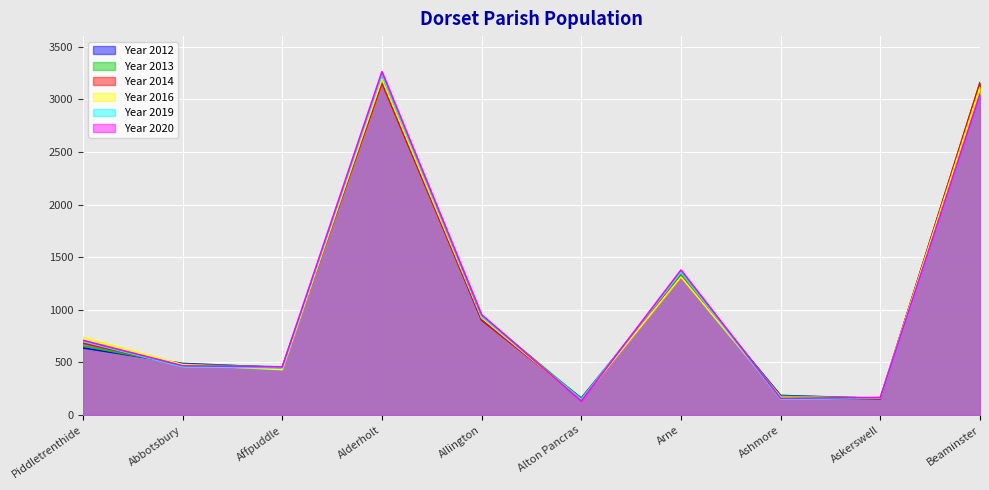

True or false: Year 2012 and Year 2013 intersect in this chart.

True